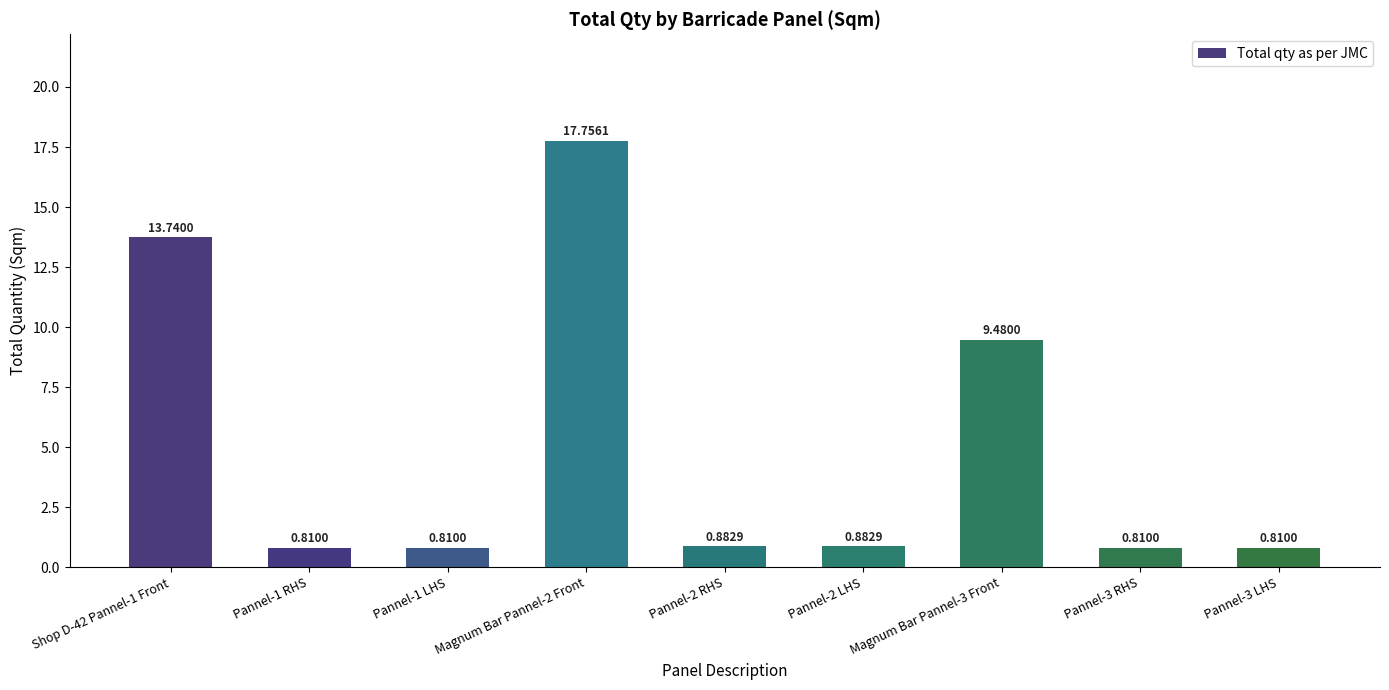

What is the sum of all values?

46.0